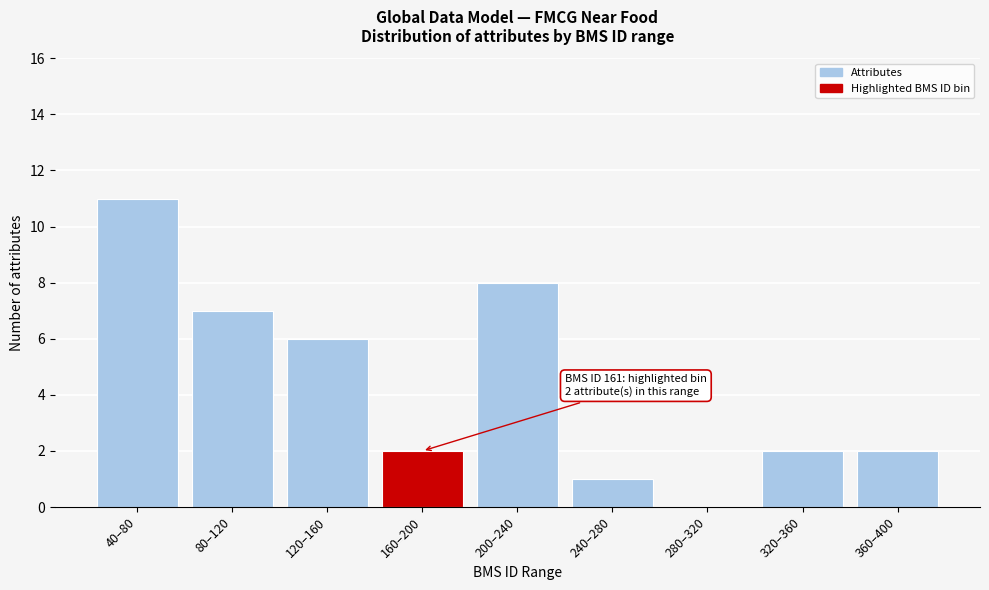

Reading right to left, transcribe all the data shown in this chart.

360–400=2	320–360=2	280–320=0	240–280=1	200–240=8	160–200=2	120–160=6	80–120=7	40–80=11